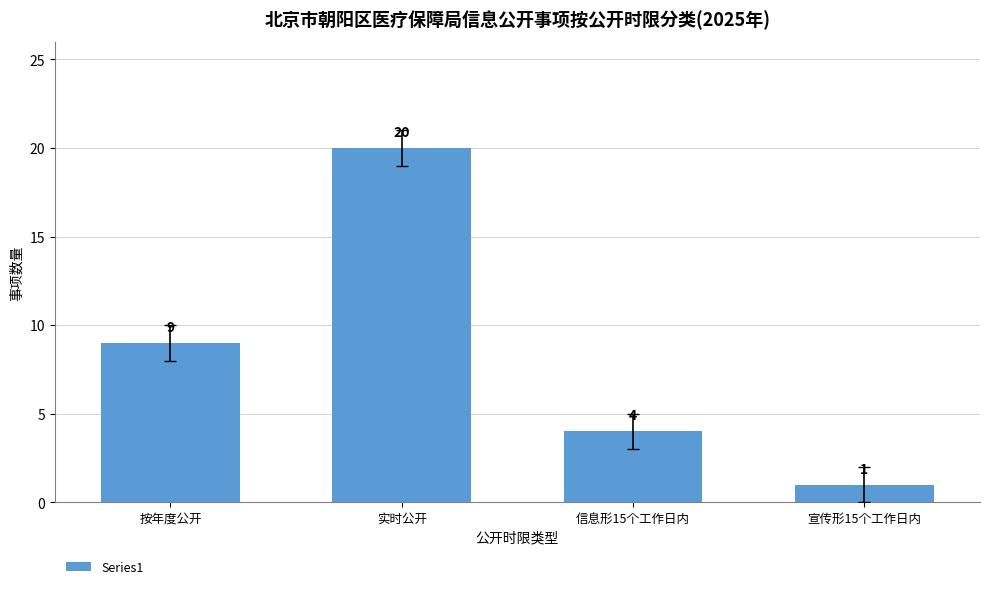

What is the approximate value at 实时公开, to the nearest 5?

20